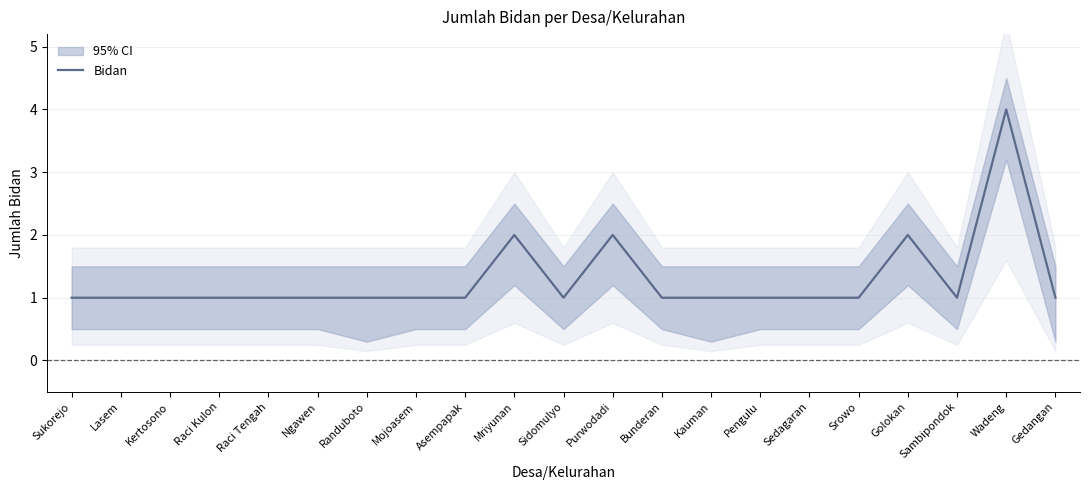

At which label is the value closest to 2?

Mriyunan